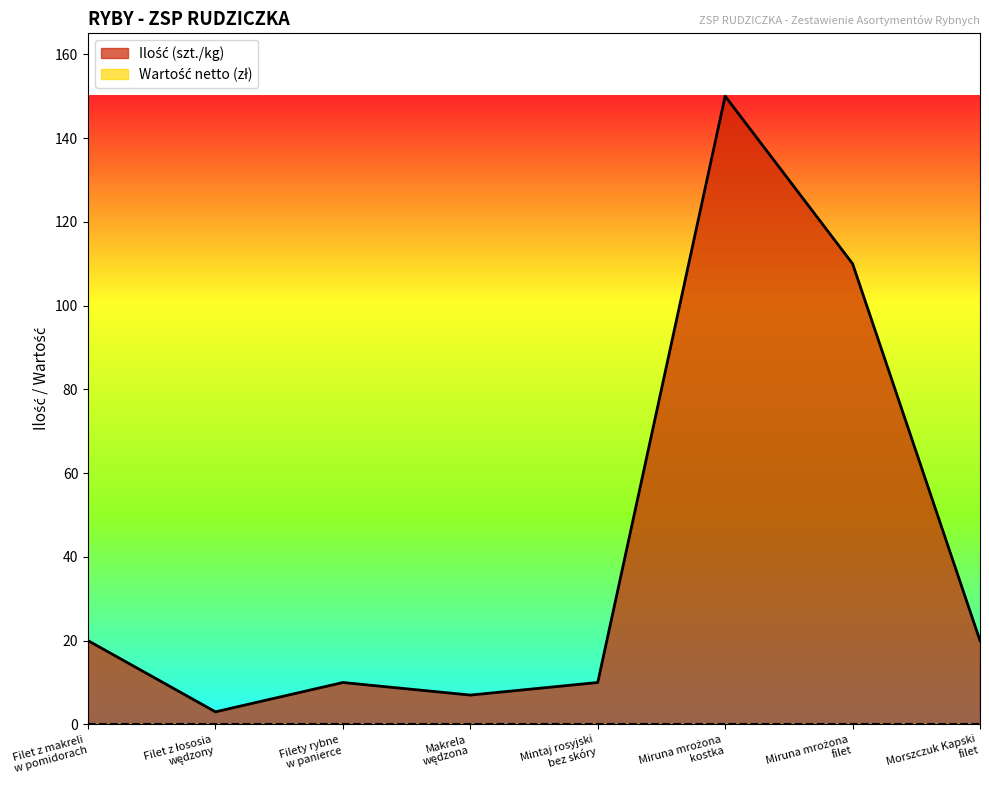

What is the maximum value shown in the chart?

150